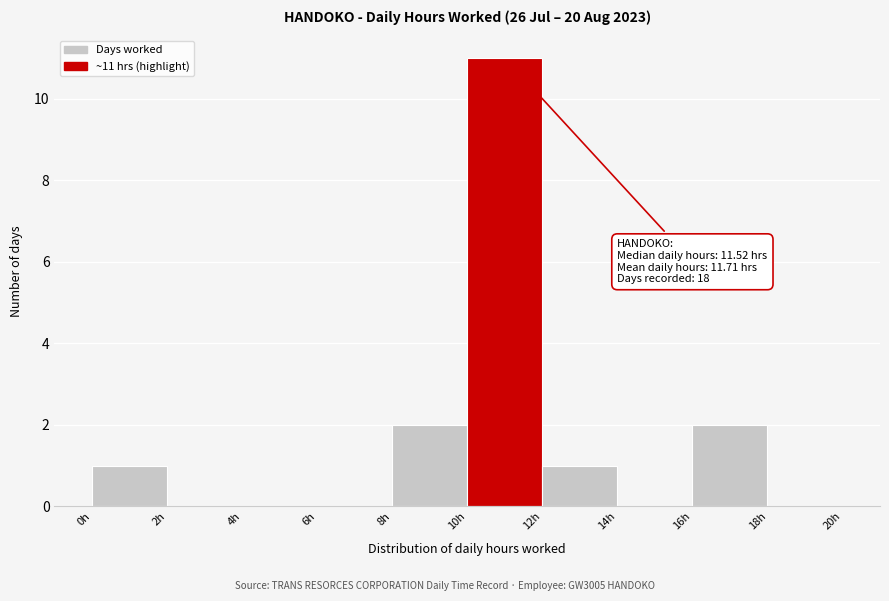

Which range on the x-axis has the tallest bar?

10 to 12